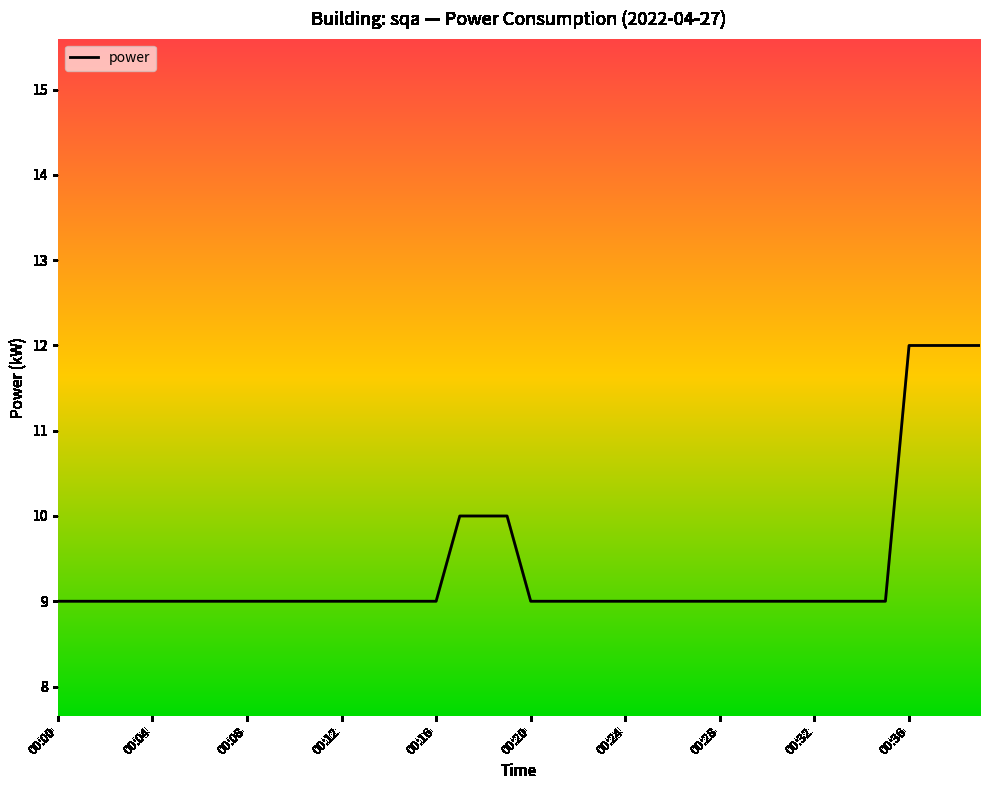

What is the difference between the maximum and minimum values?

3